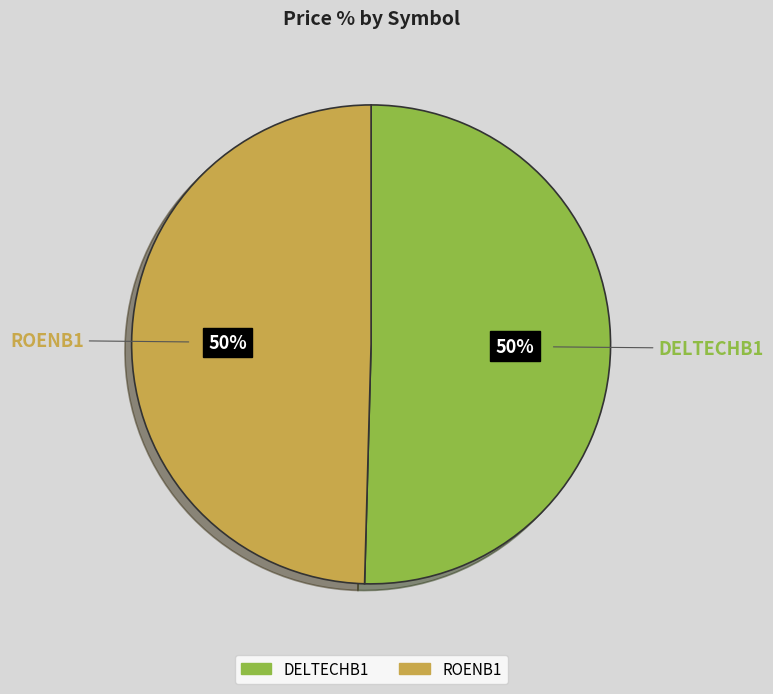

Combined, do ROENB1 and DELTECHB1 account for over 50%?

Yes